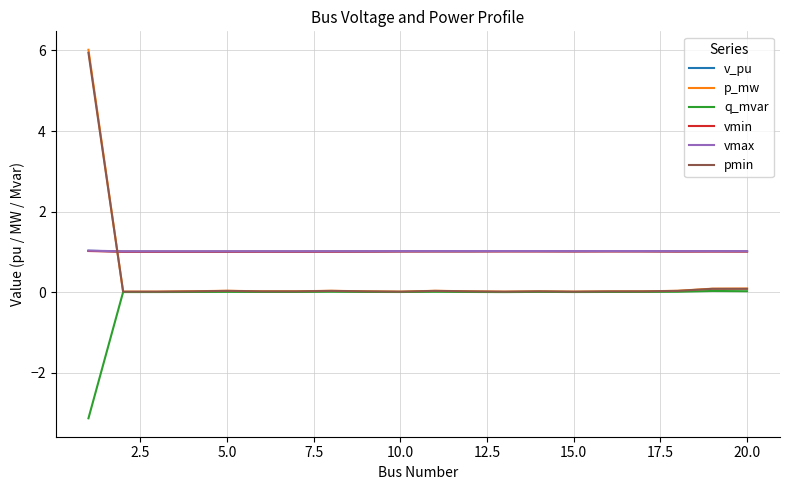

How many intersections are there between vmax and pmin?

1